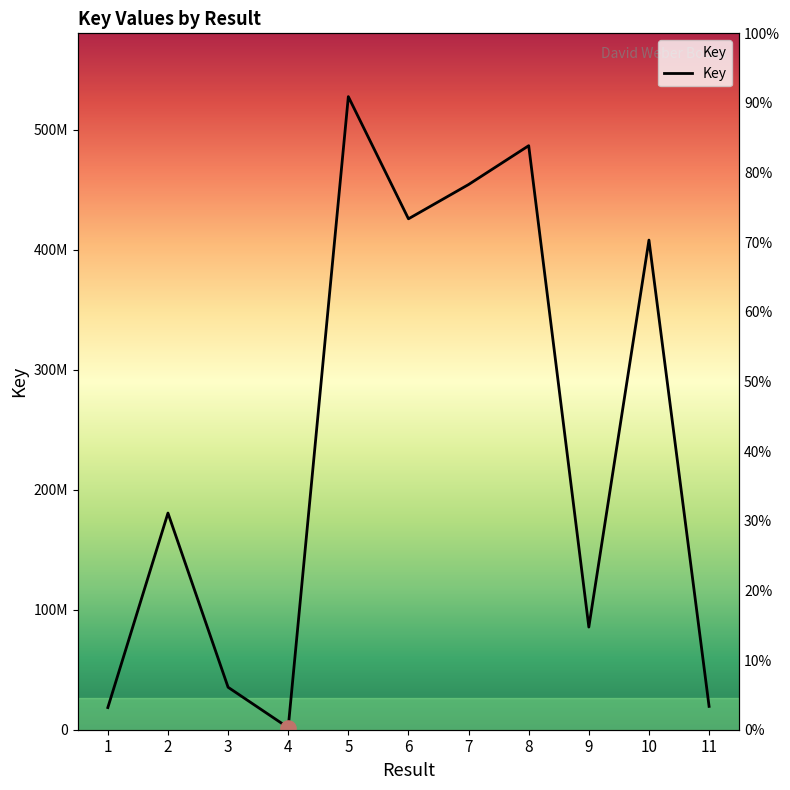

What is the ratio of the value at 1 to the value at 11?

0.9